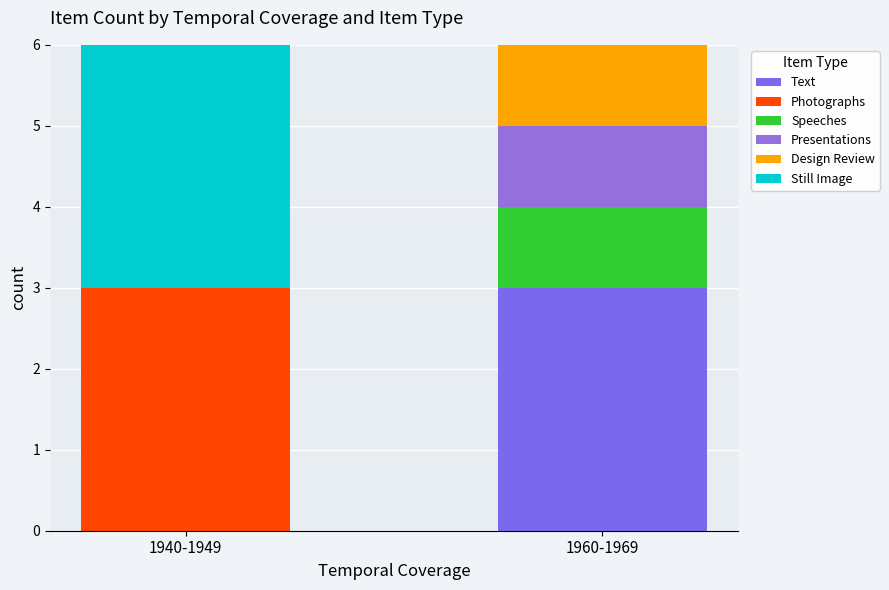

Which series has the largest total across all categories?

Text